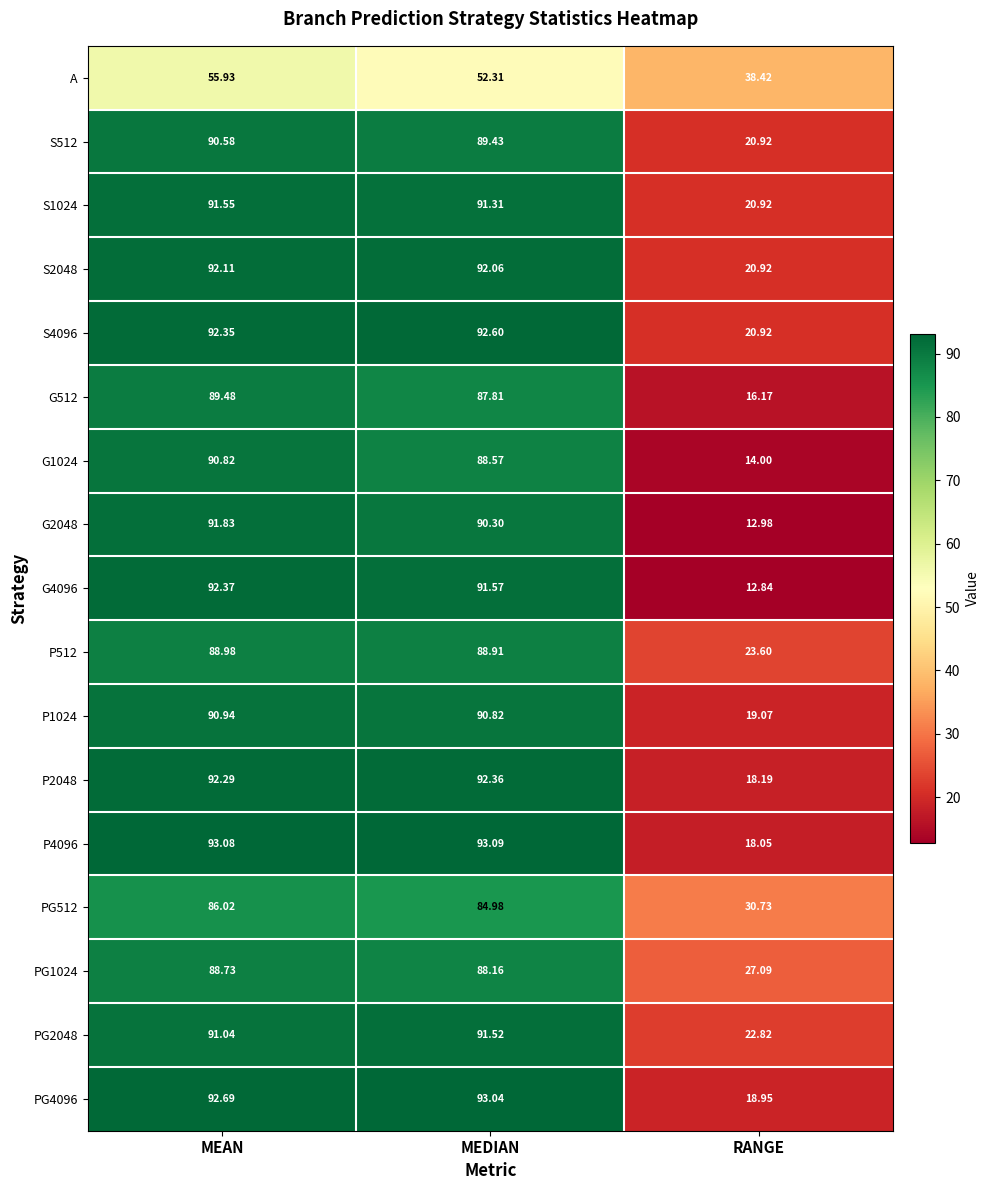

Which category has the highest value in the PG4096 series?

MEDIAN